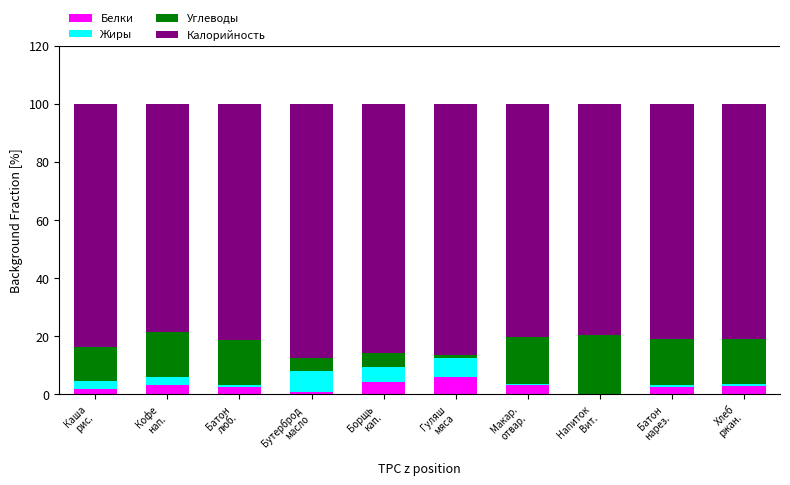

Are the bars horizontal?

No